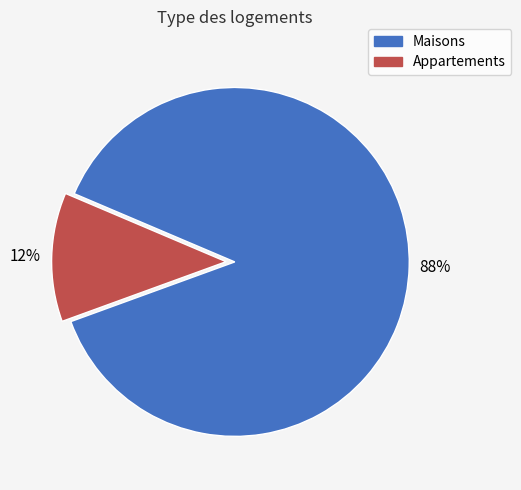

Is there a majority slice in this chart?

Yes